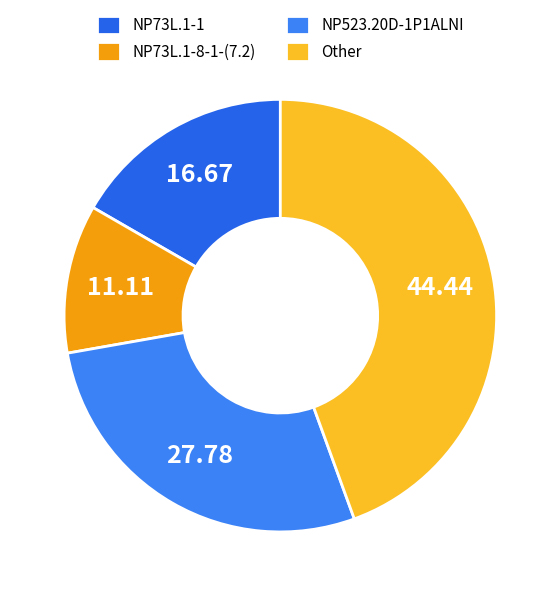

What is the total percentage of NP73L.1-8-1-(7.2) and Other?

55.6%